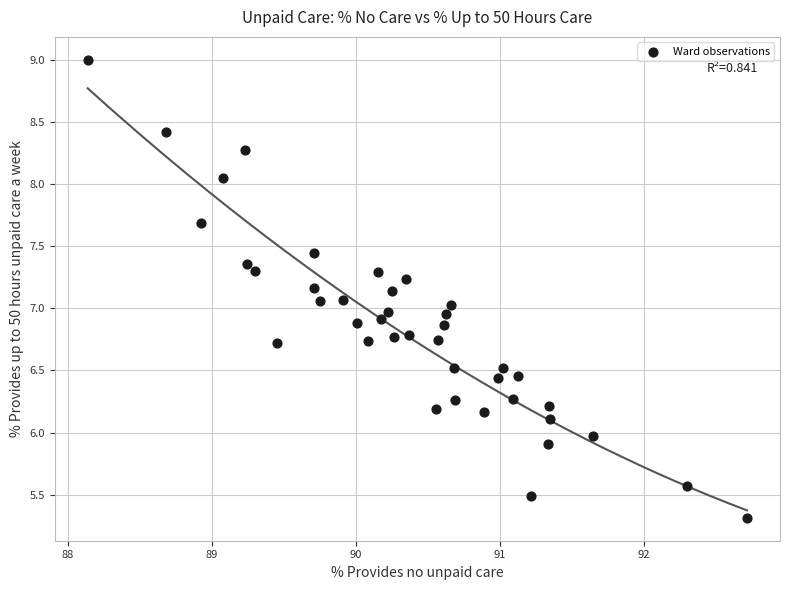

What is the range of Y values (max minus min)?

3.7